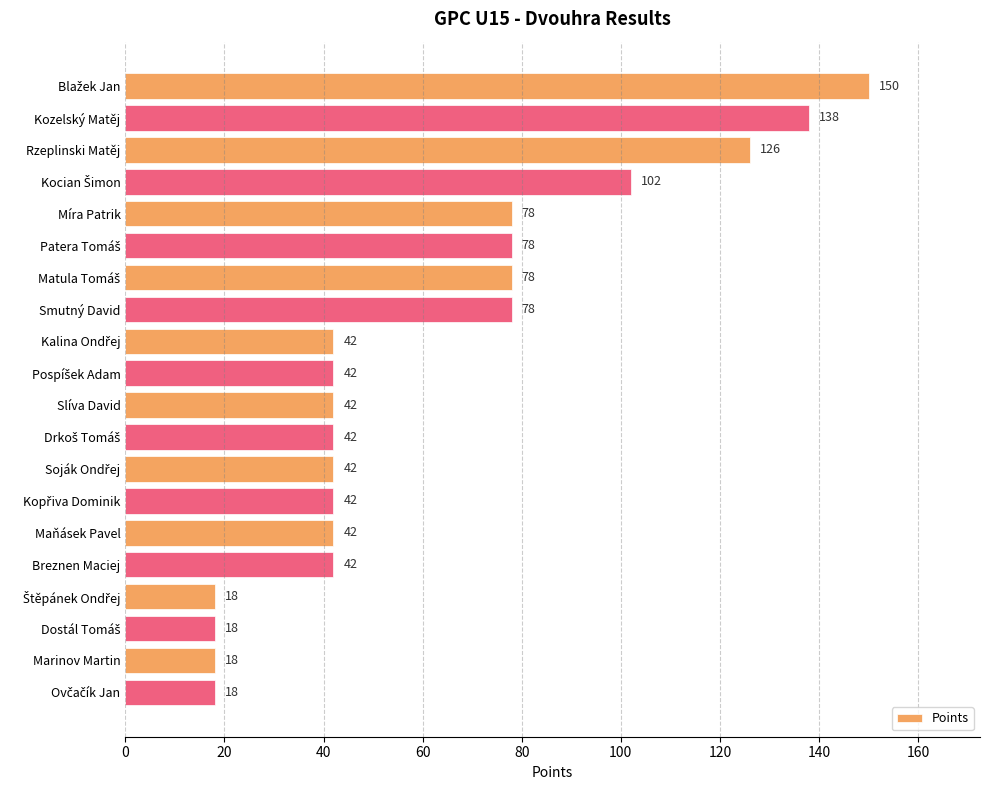

How many values are between 42 and 78?

12